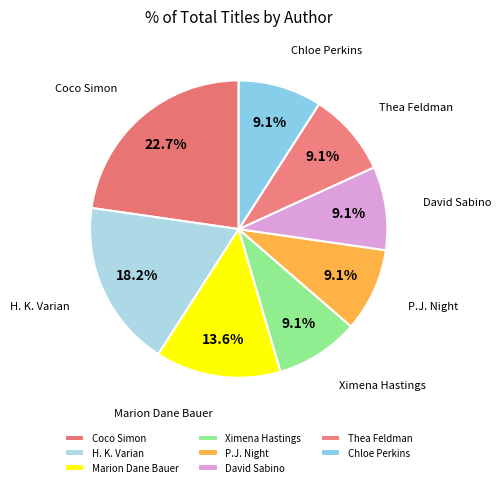

Does any single category account for the majority?

No